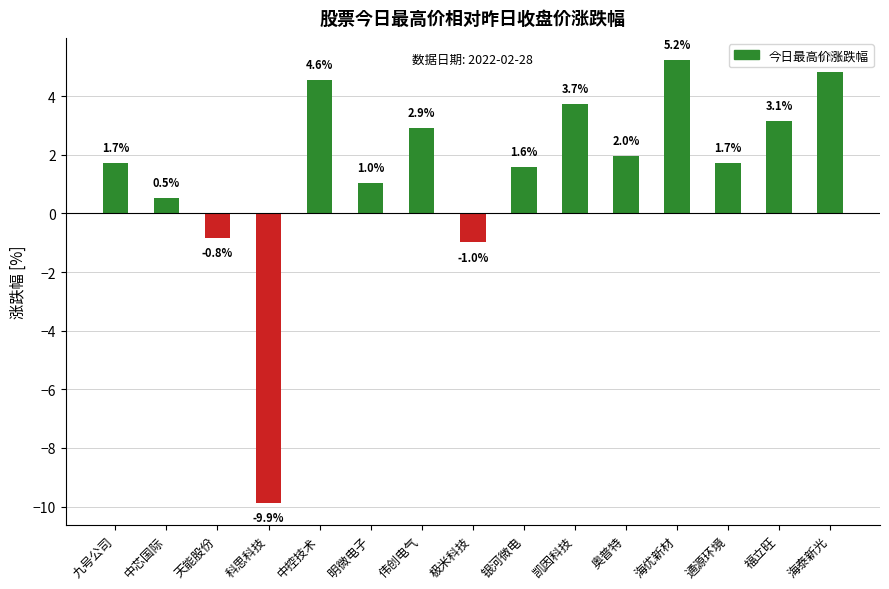

What is the label of the 8th bar from the right?

极米科技